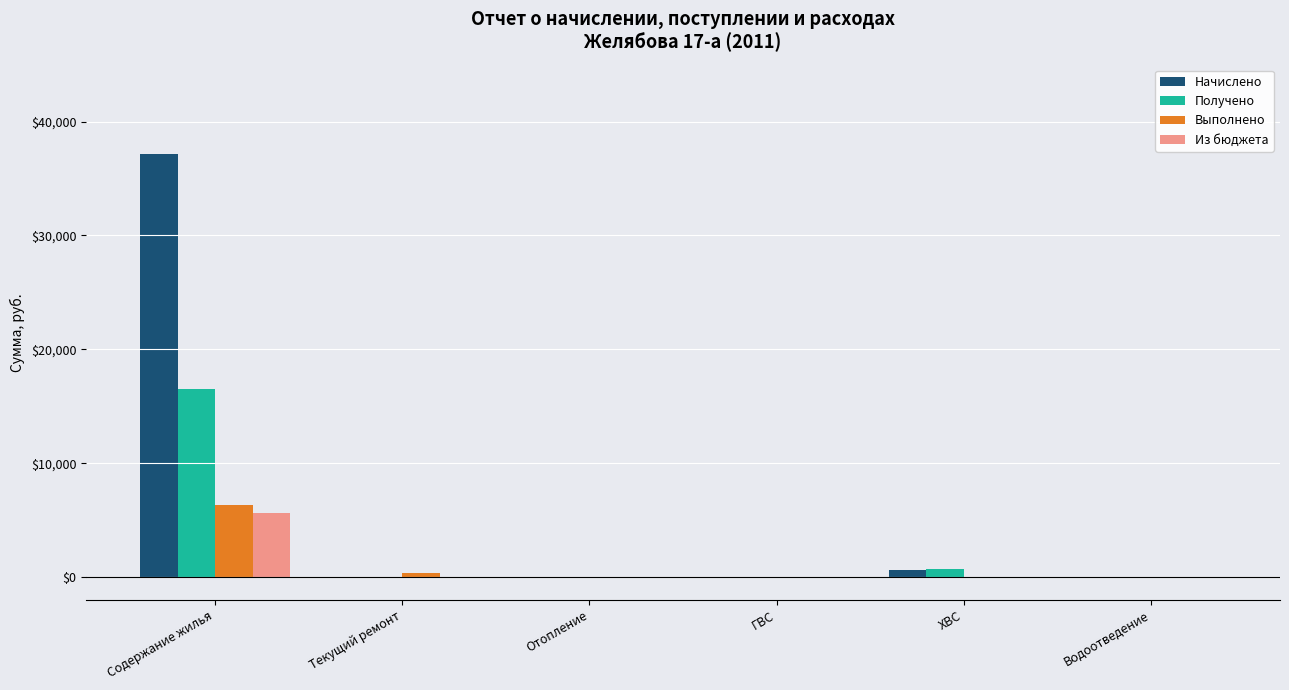

Which series has the largest range (max minus min)?

Начислено